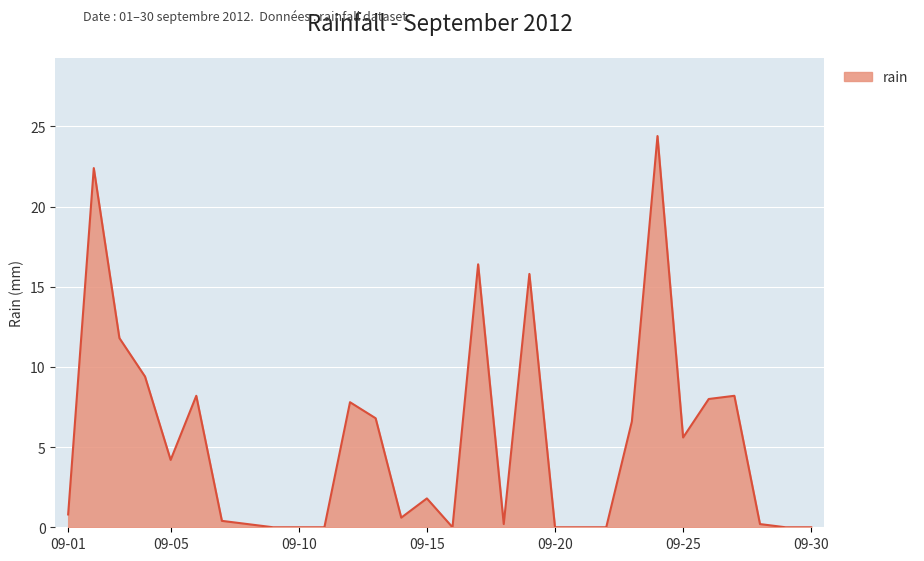

What is the maximum value shown in the chart?

24.4